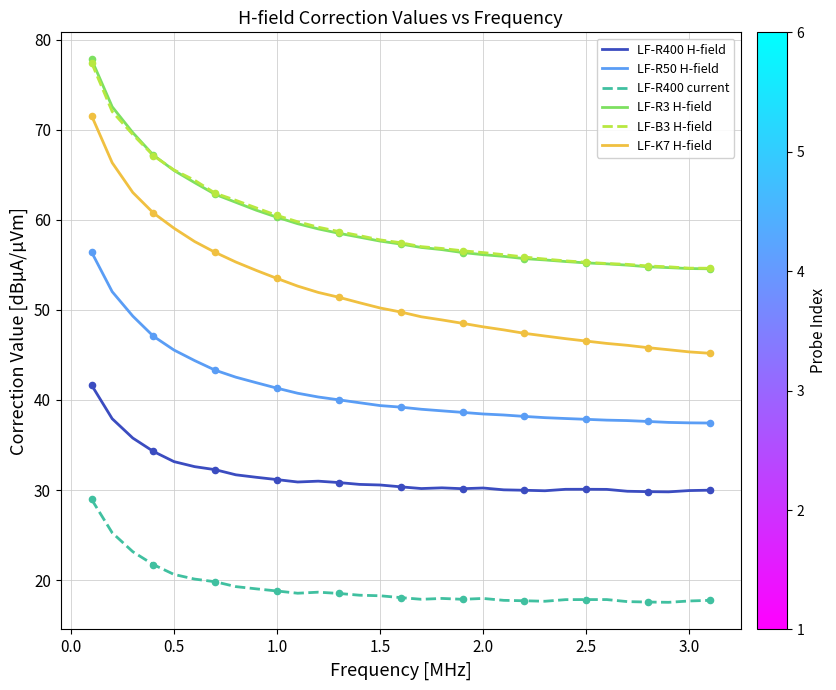

True or false: LF-R50 H-field and LF-R400 H-field cross at least once.

False